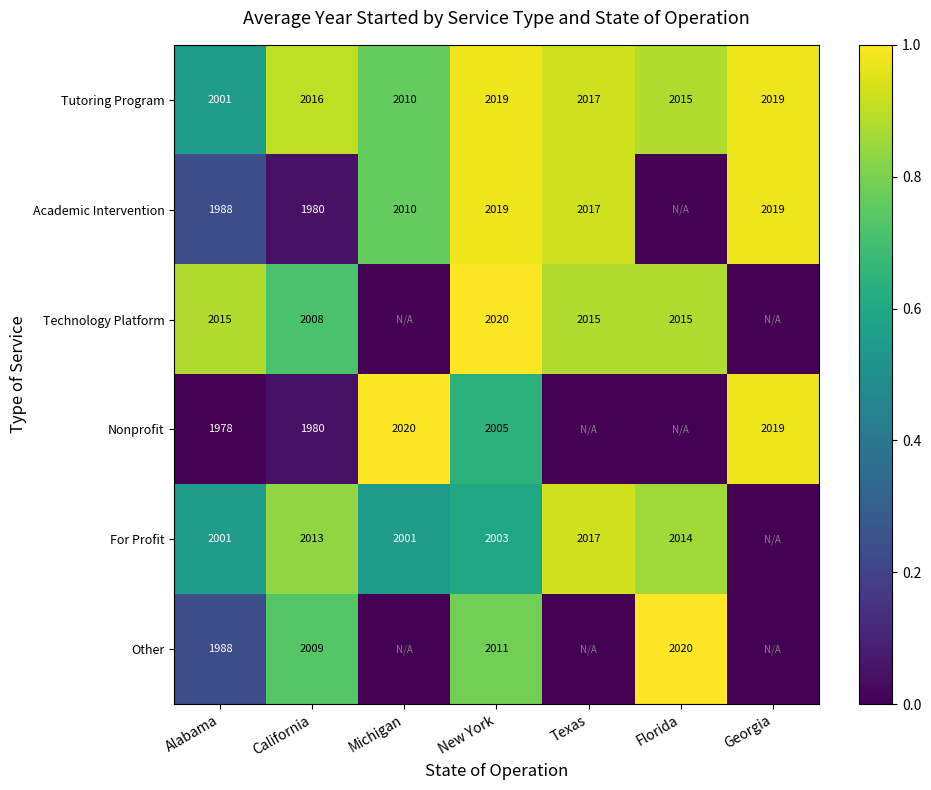

What is the average value of the Tutoring Program series?

2014